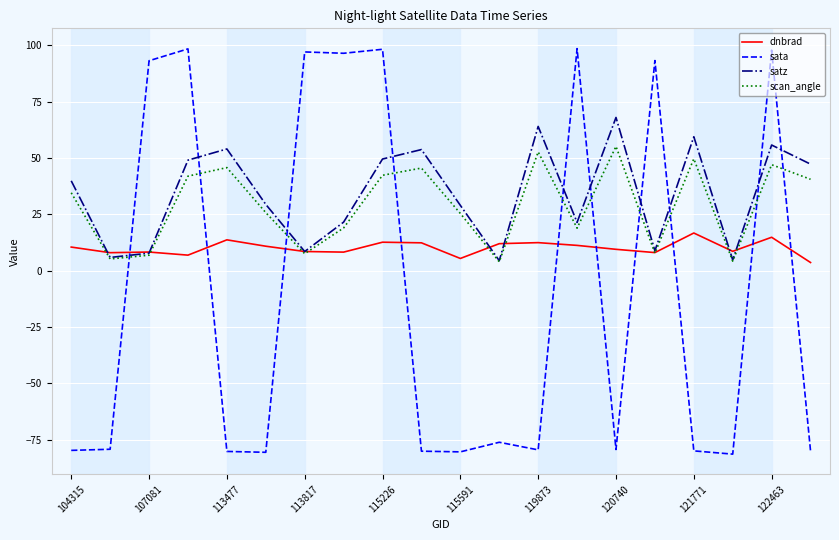

Rank the series by their maximum value, from highest to lowest.

sata, satz, scan_angle, dnbrad